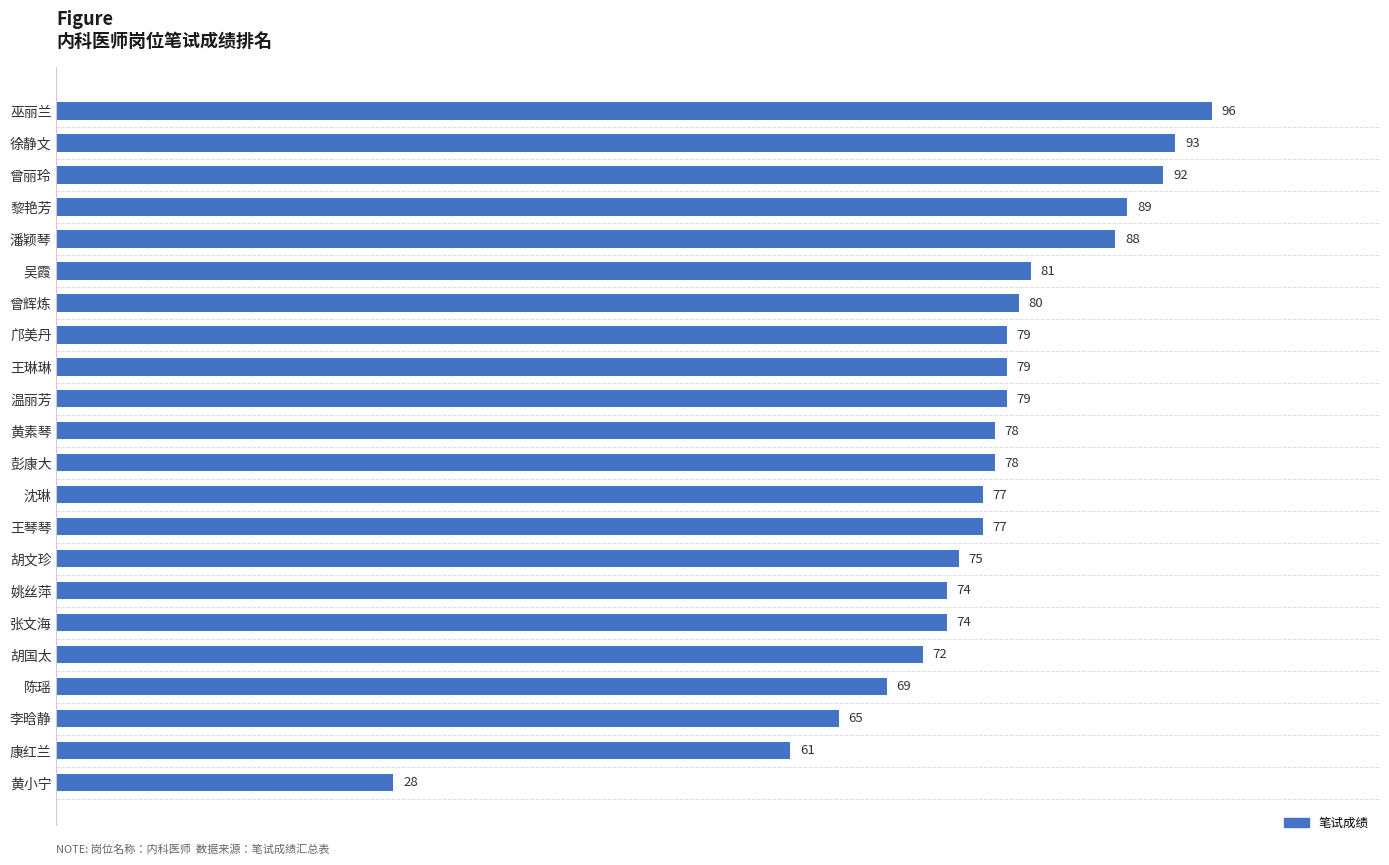

What is the greatest value displayed?

96